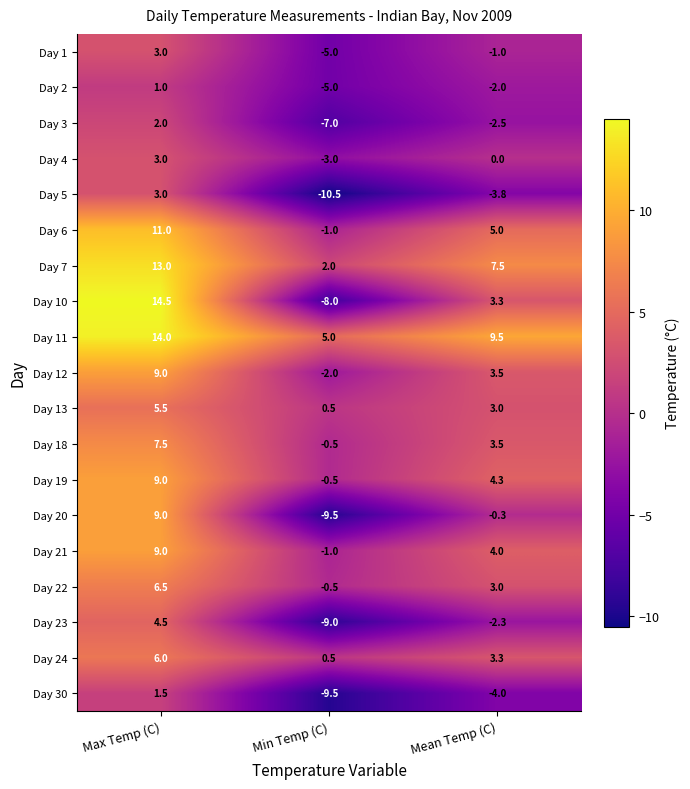

What is the total value across all series at Min Temp (C)?

-64.0